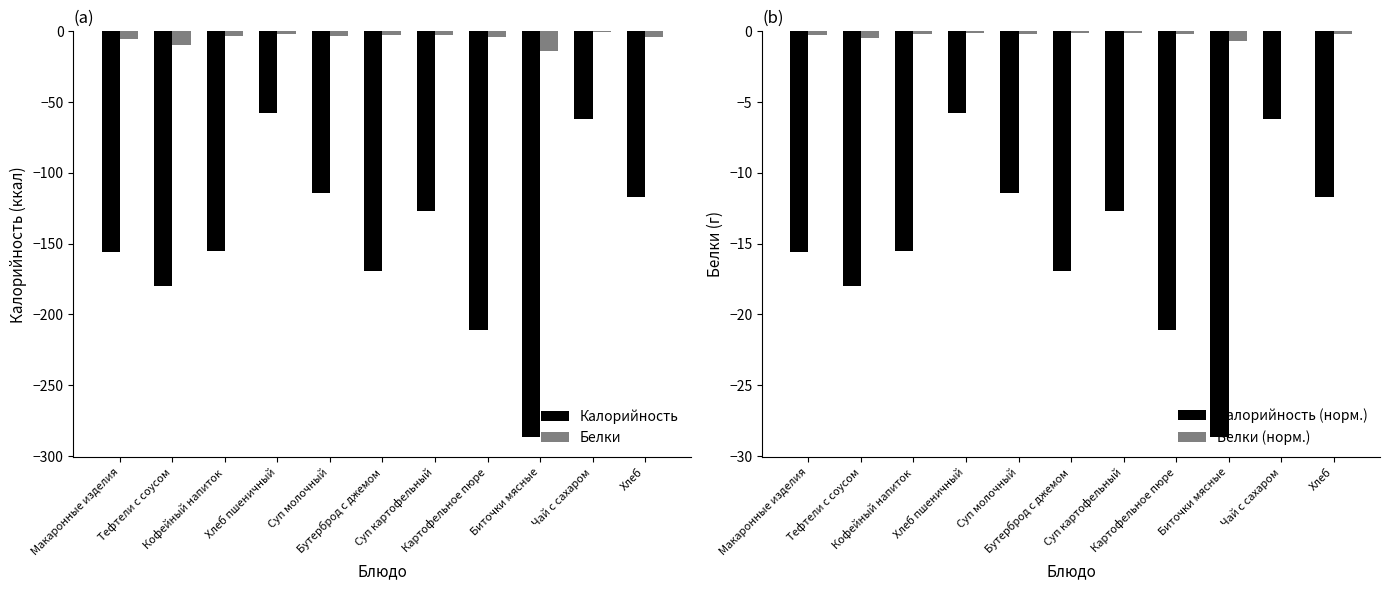

What is the total value across all series at Хлеб?

-132.8